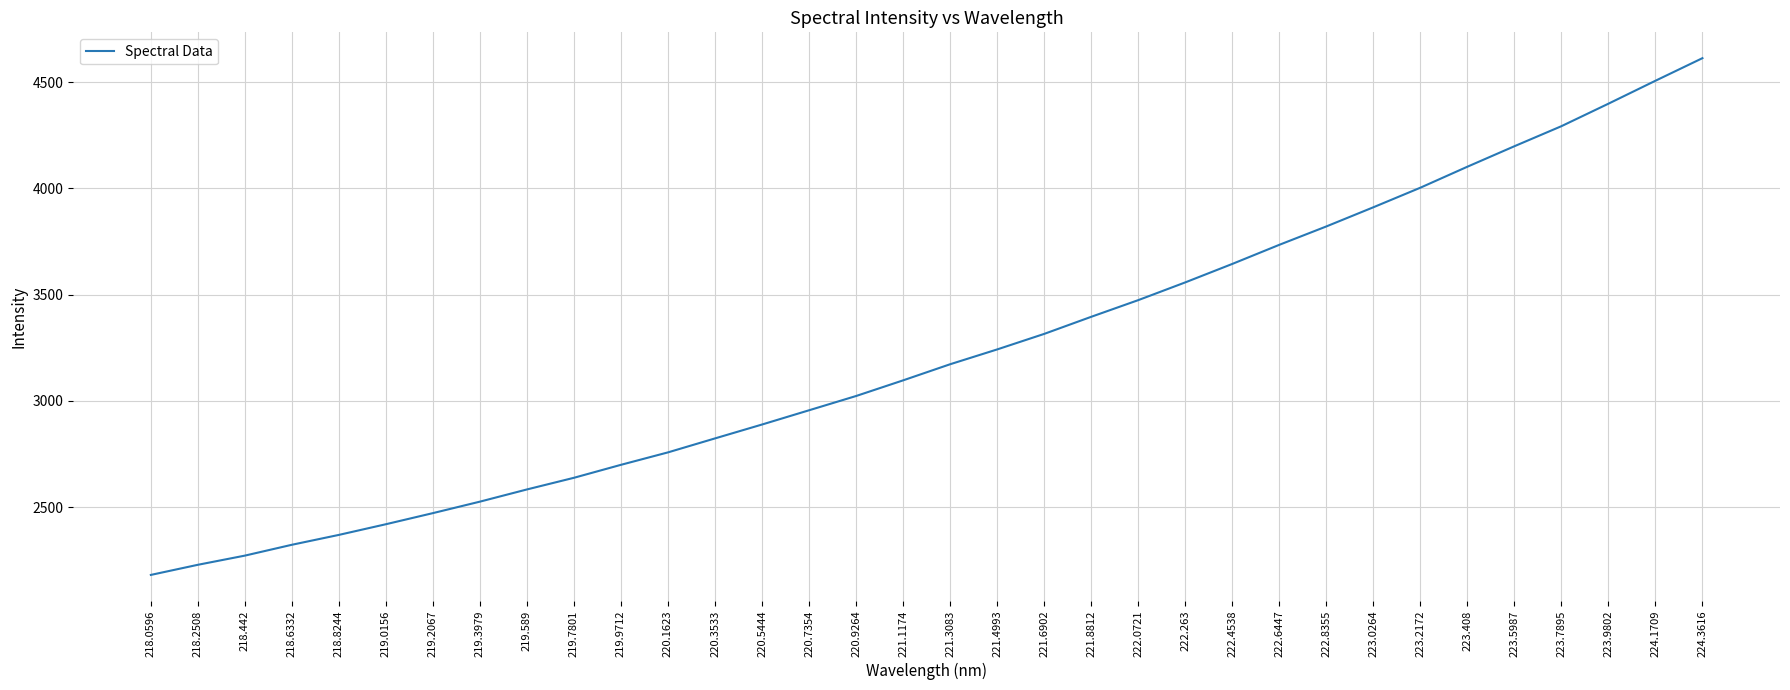

What is the difference between the maximum and minimum values?

2432.5